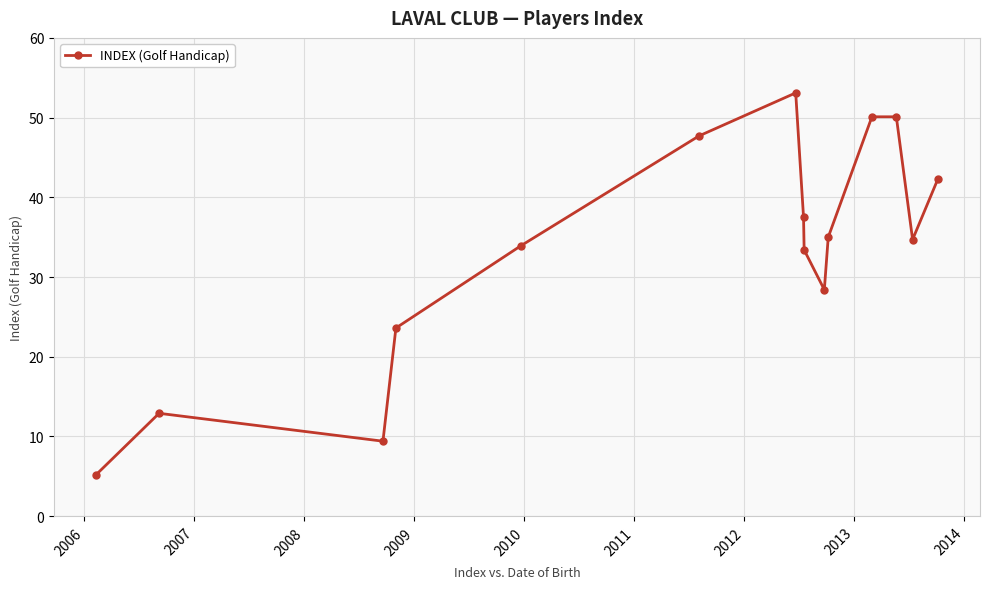

What is the difference between the maximum and minimum values?

47.9